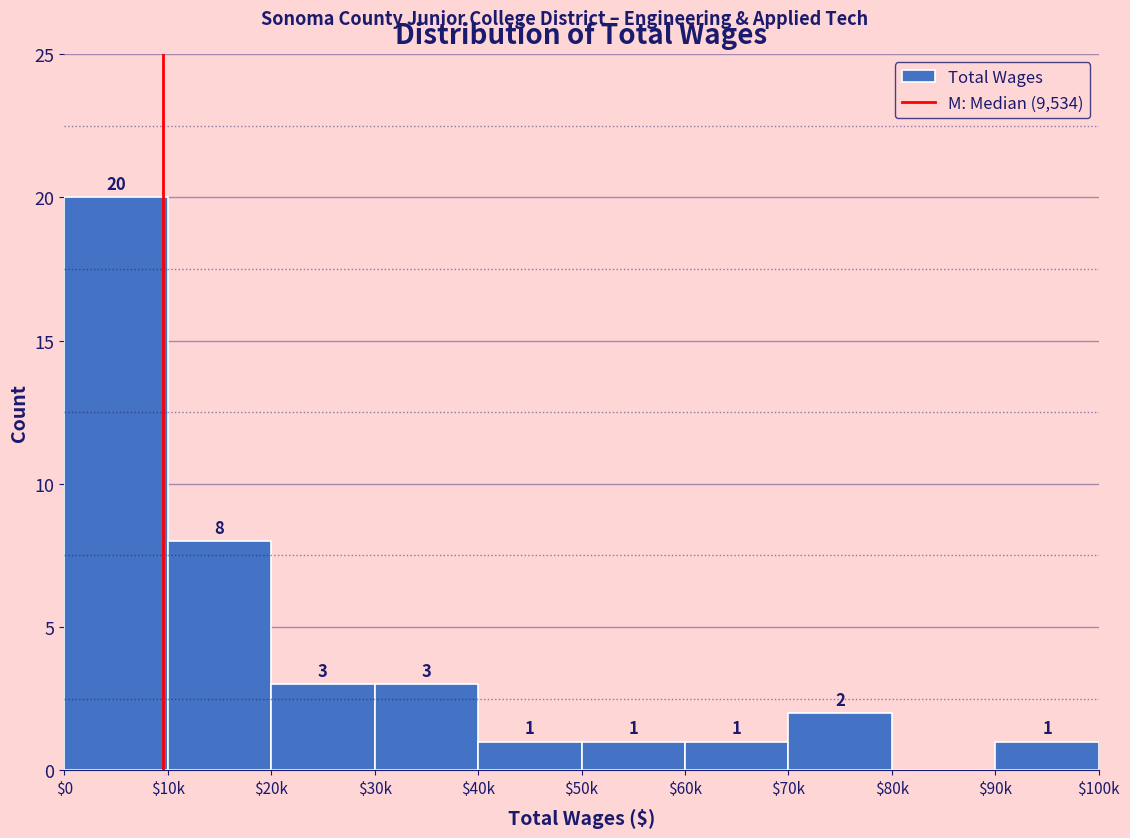

Is it true that the value at $80k is 11?

False